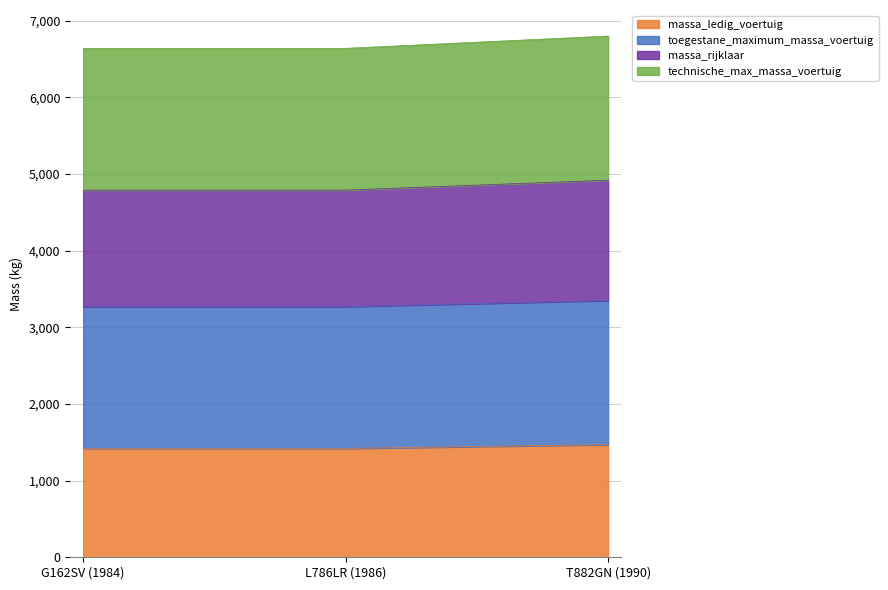

Which series has the largest total across all categories?

technische_max_massa_voertuig